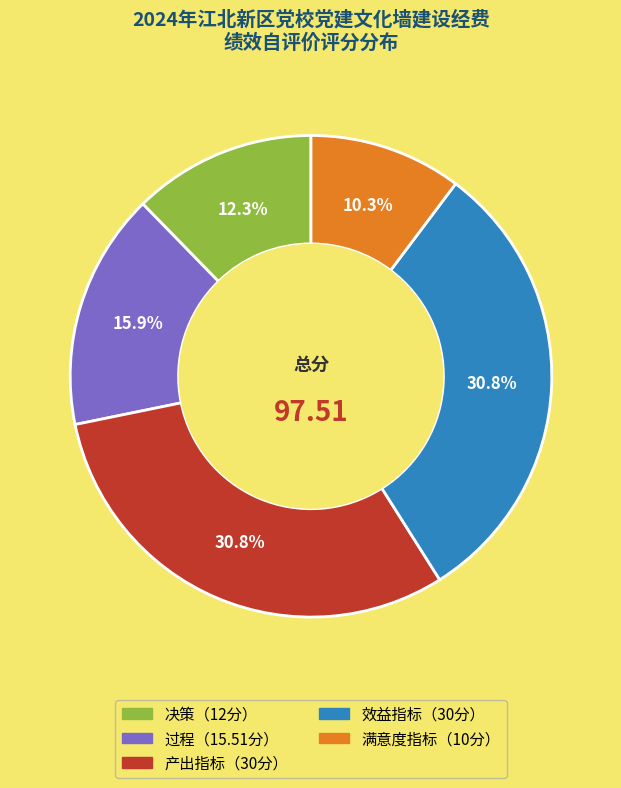

Is there any slice that represents more than half of the pie?

No